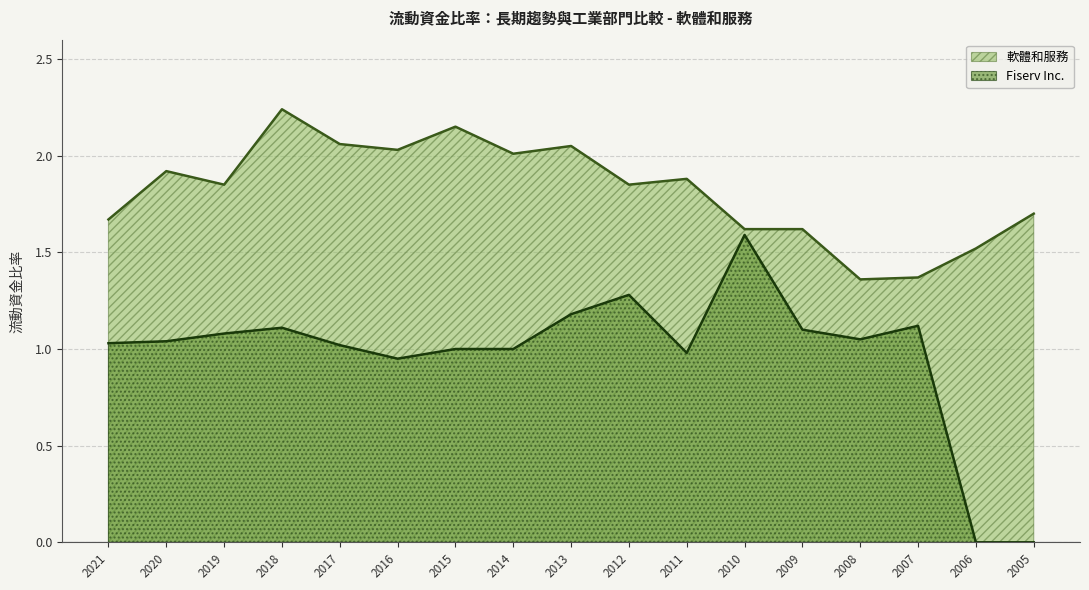

At which category is the sum across all series the highest?

2018